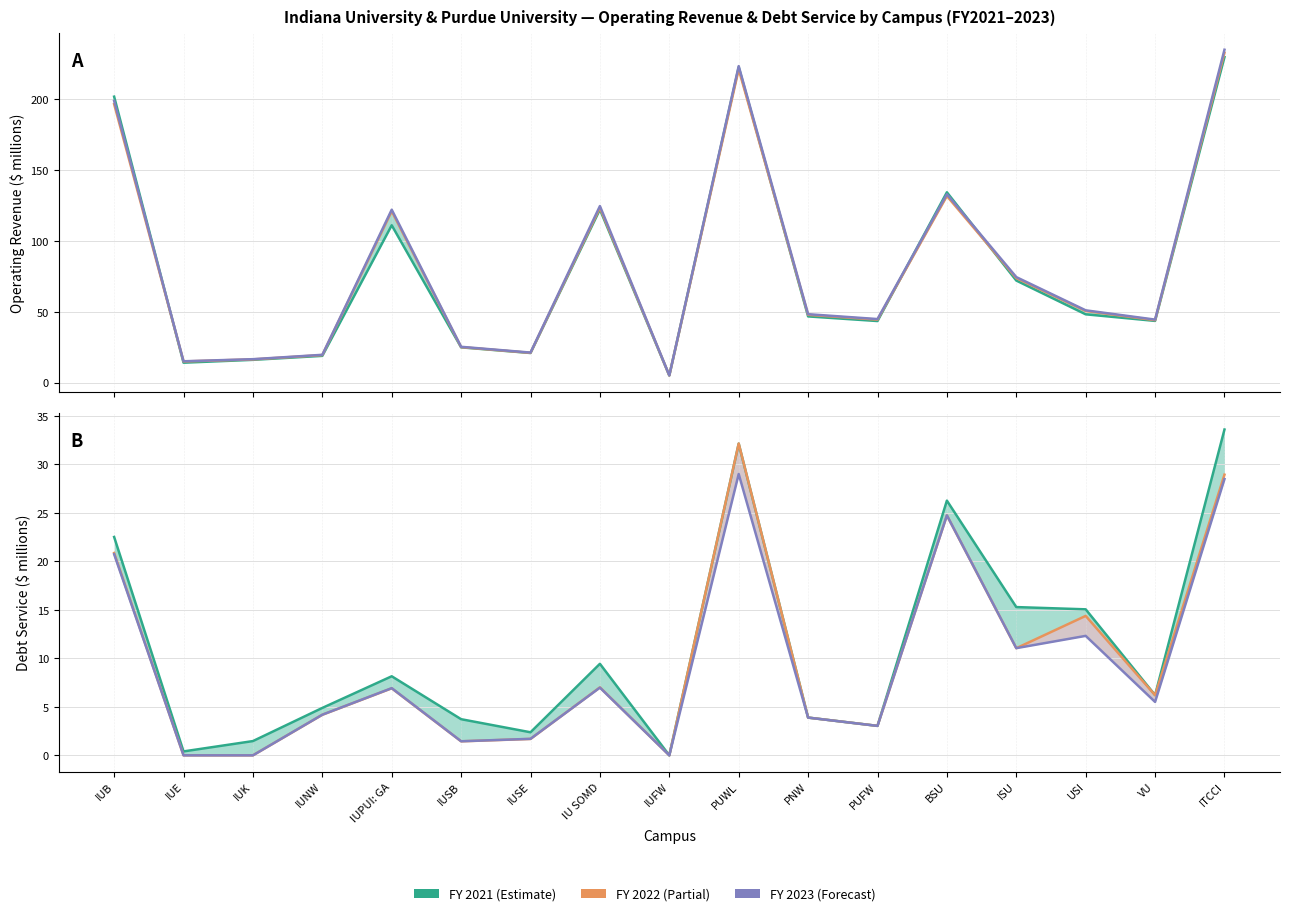

Which series has the largest total across all categories?

Operating FY2023